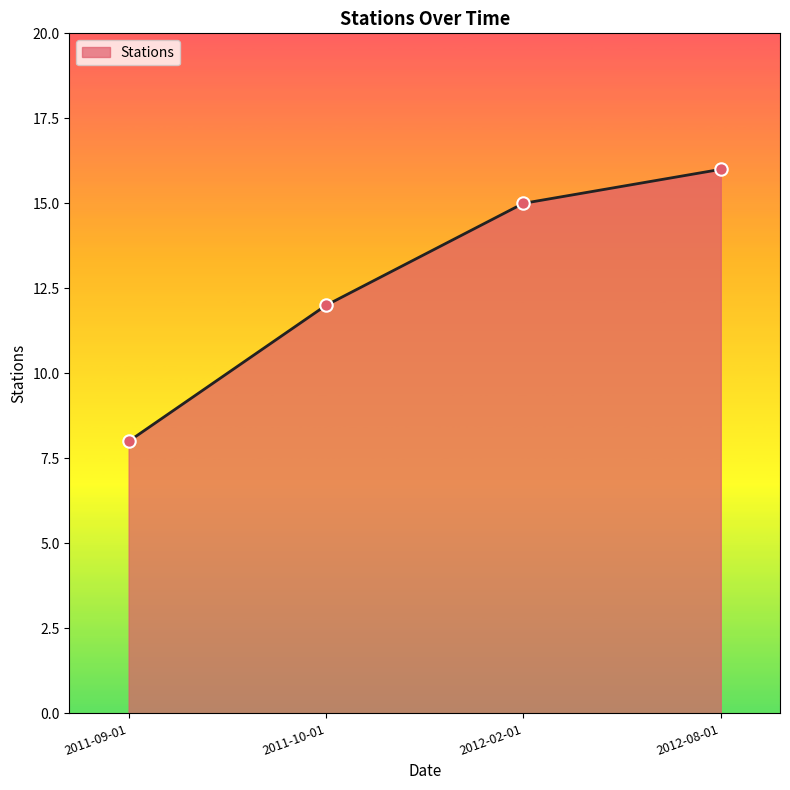

Which has a higher value, 2011-09-01 or 2012-02-01?

2012-02-01